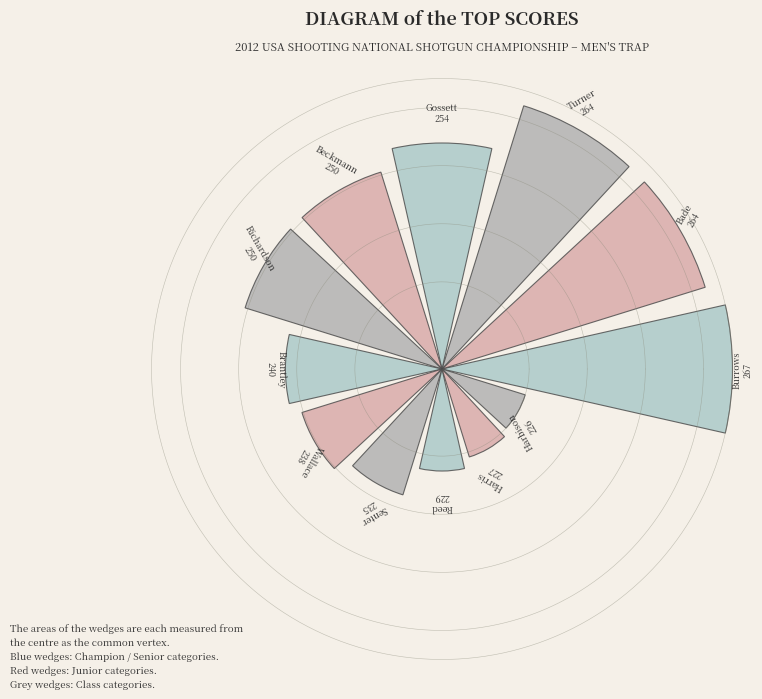

Does the chart contain any negative values?

No